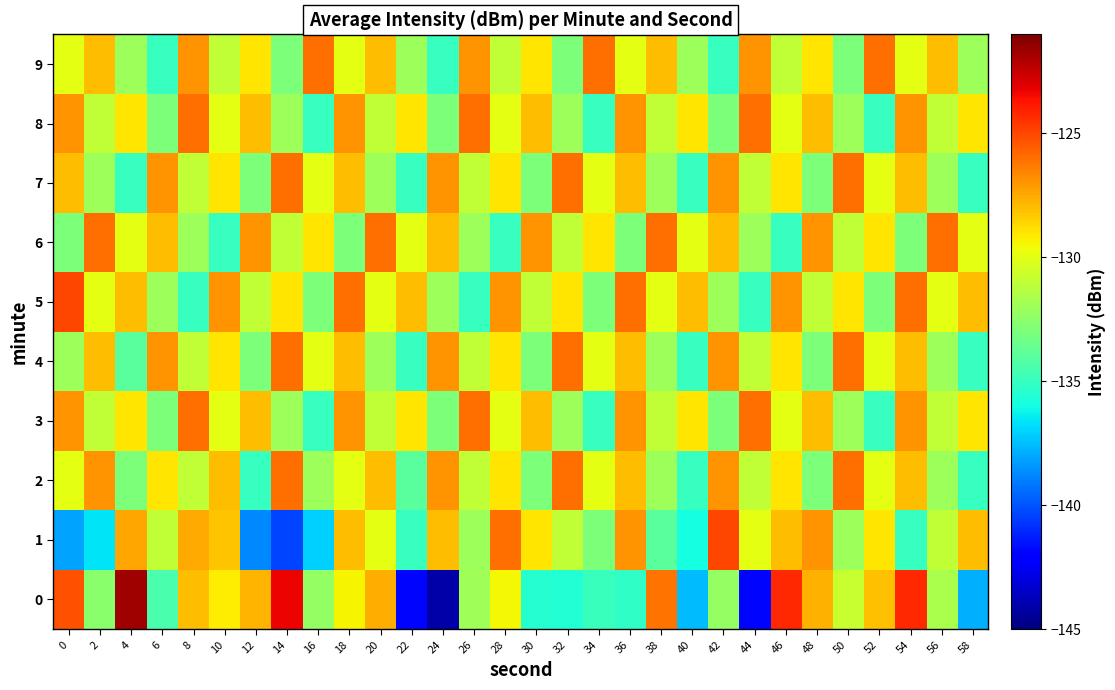

Which label corresponds to the smallest value in the chart?

24